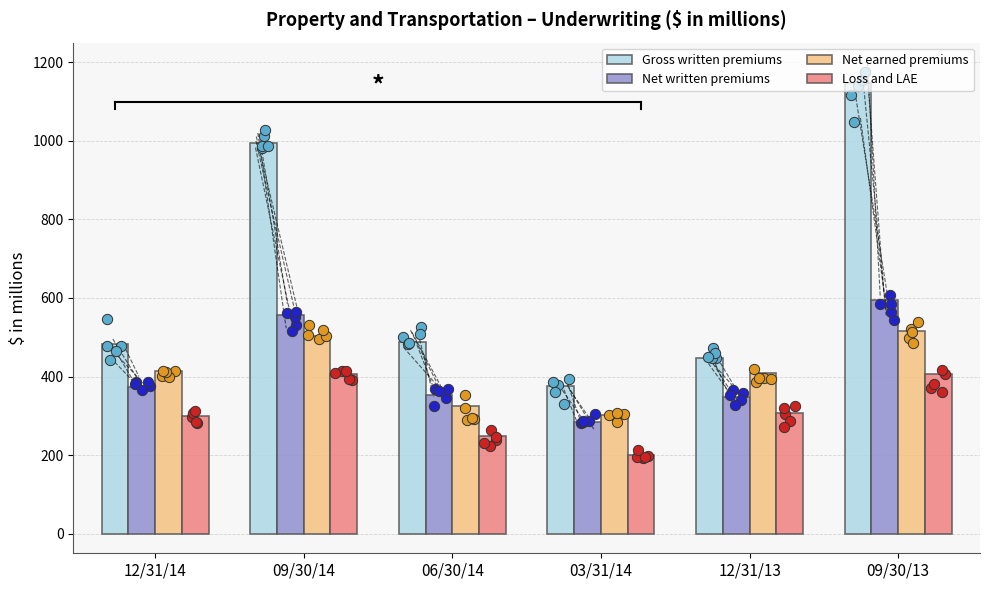

At how many categories does at least one series exceed 642?

2